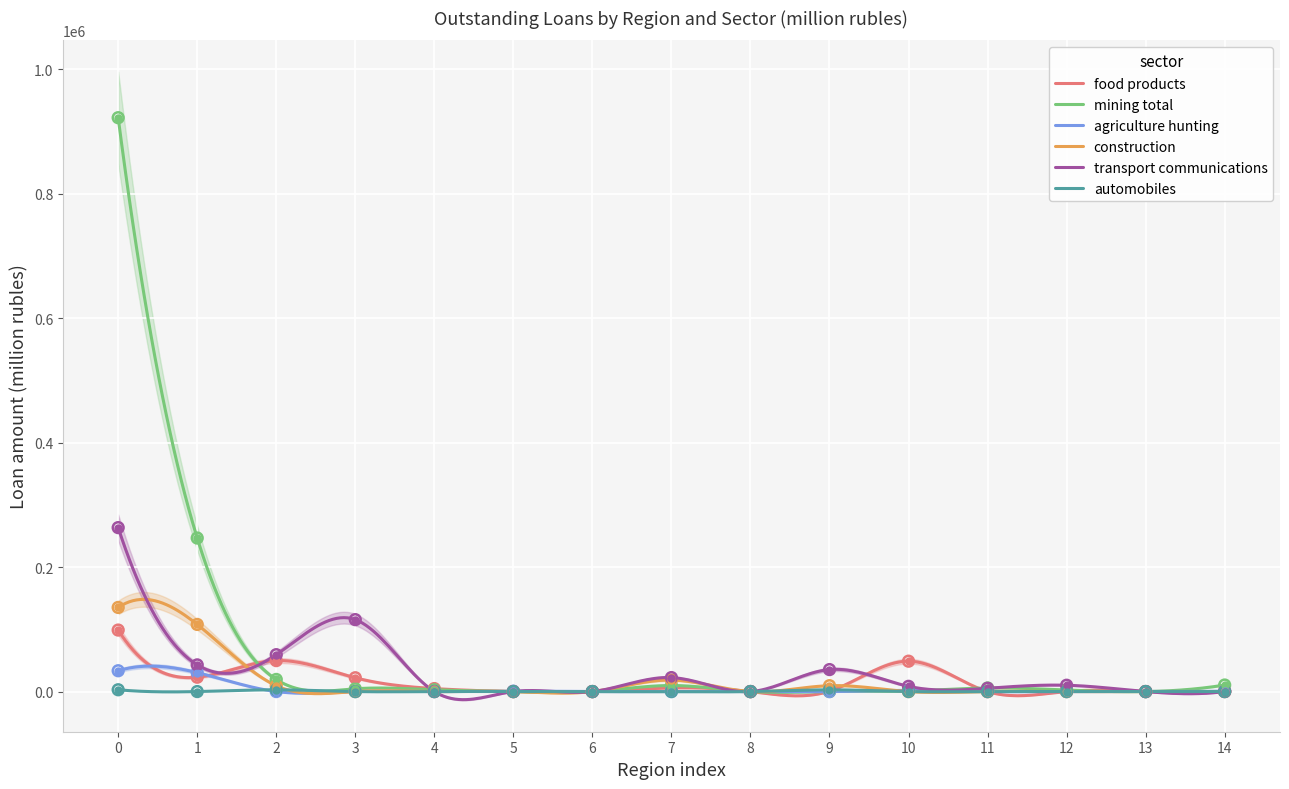

What is the total value across all series at 4?

7680